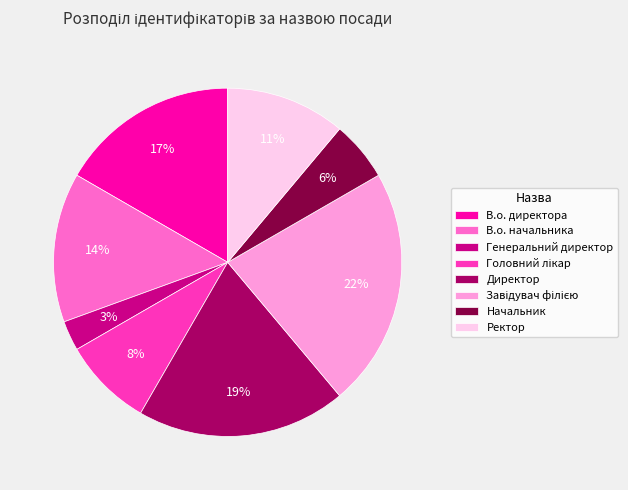

Is it true that В.о. директора is 17% of the pie?

True